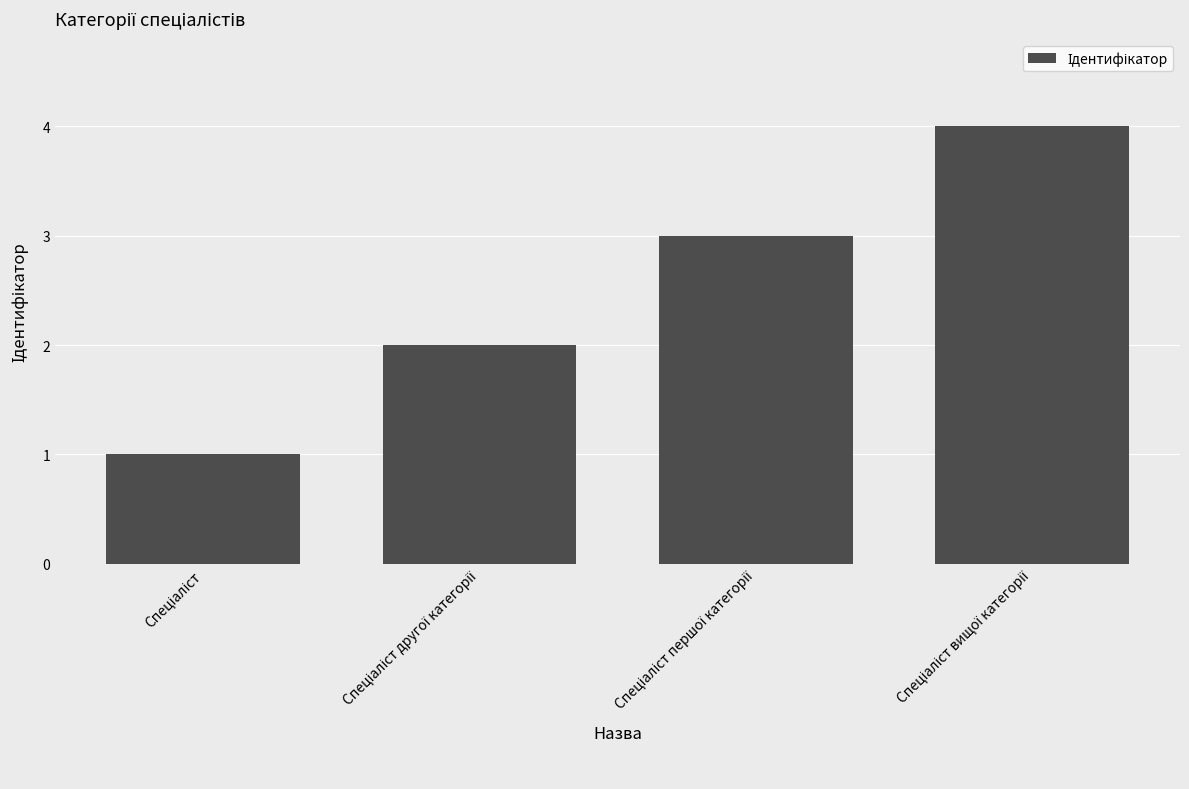

What is the greatest value displayed?

4